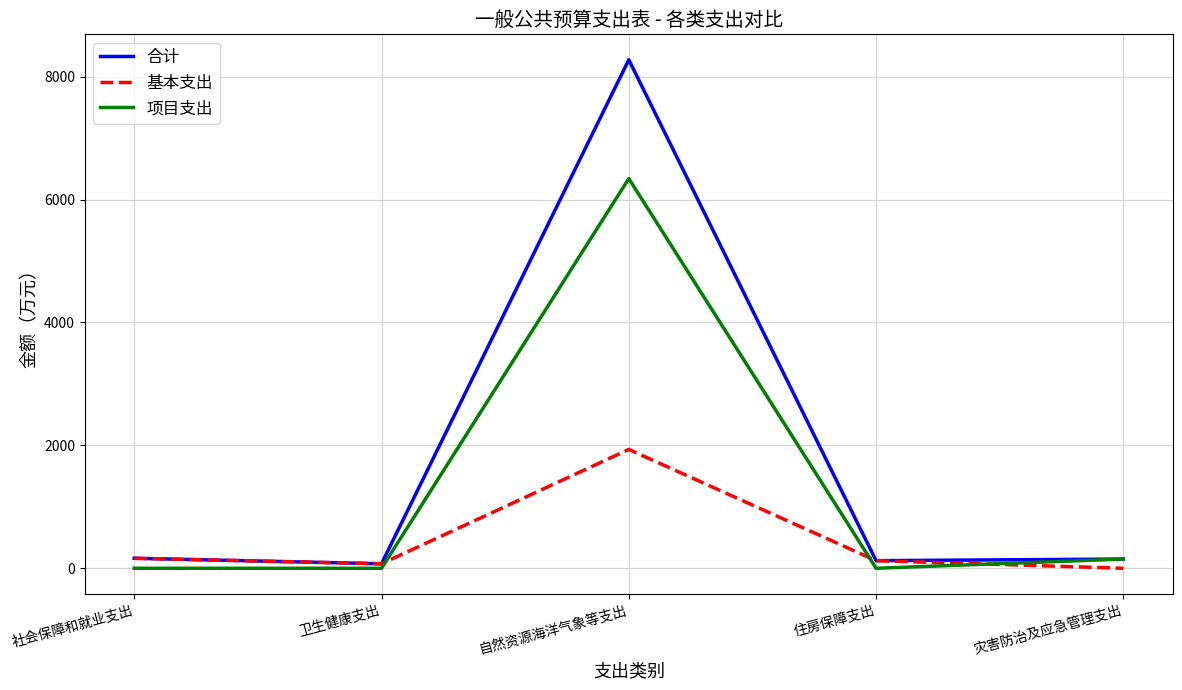

What is the average value of the 基本支出 series?

458.6